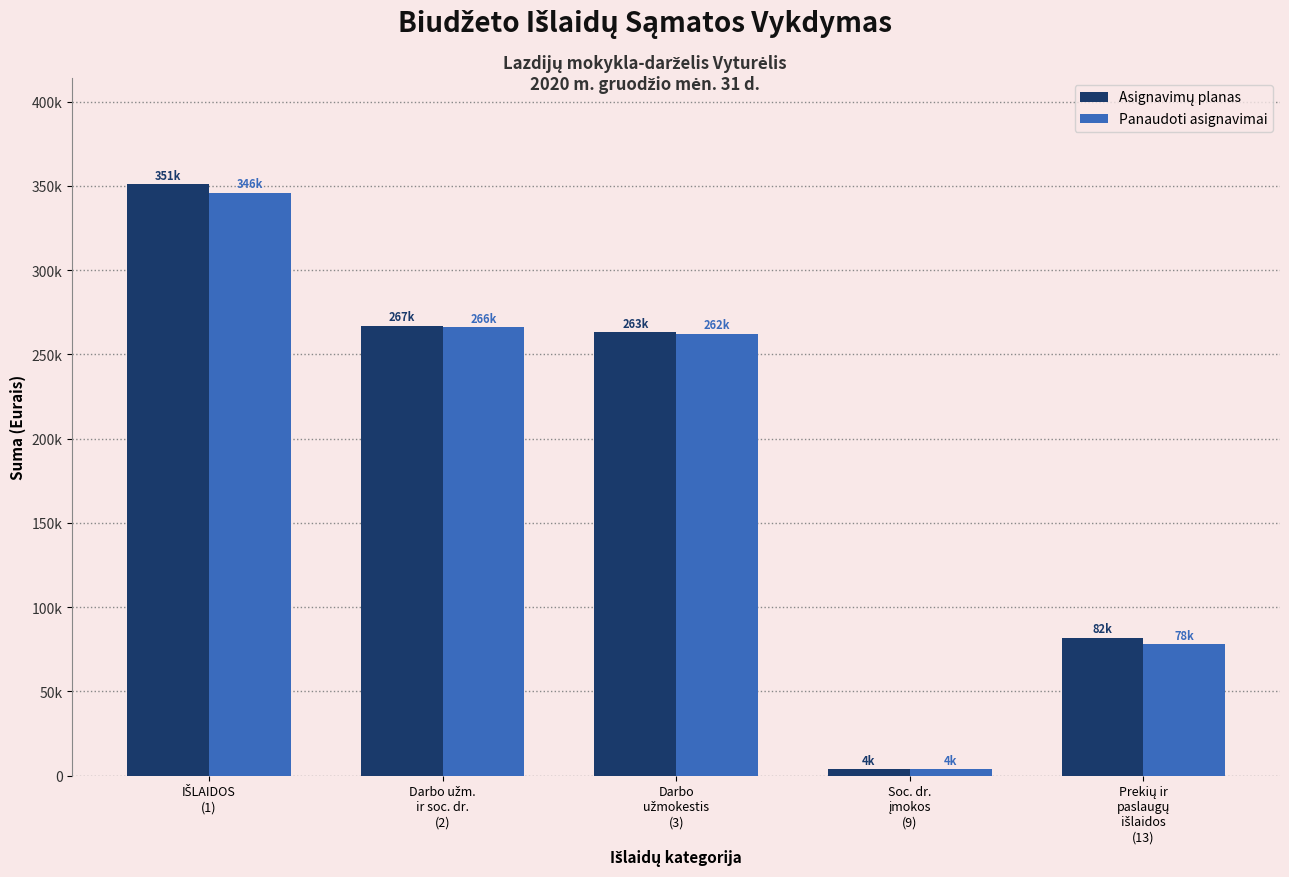

What are all the series names shown in the legend?

Asignavimų planas, Panaudoti asignavimai